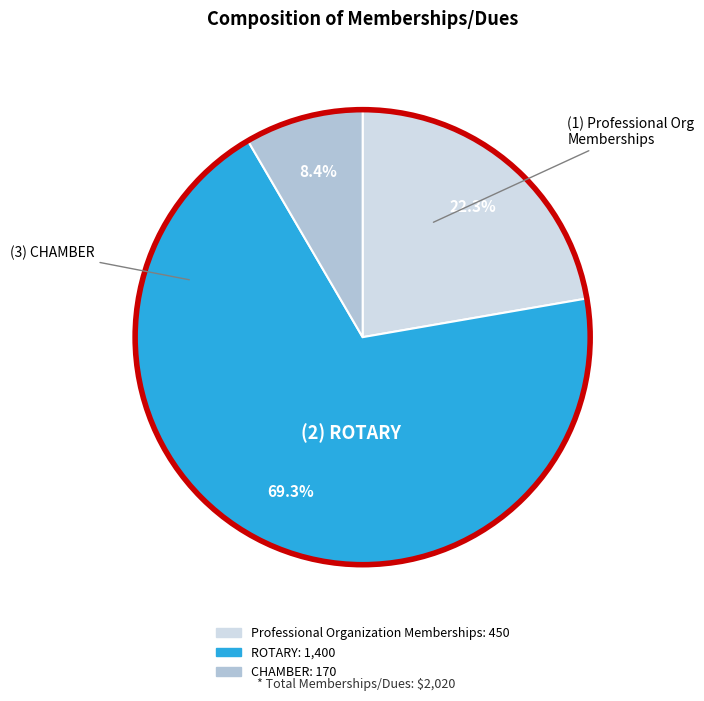

Between ROTARY and CHAMBER, which is larger?

ROTARY